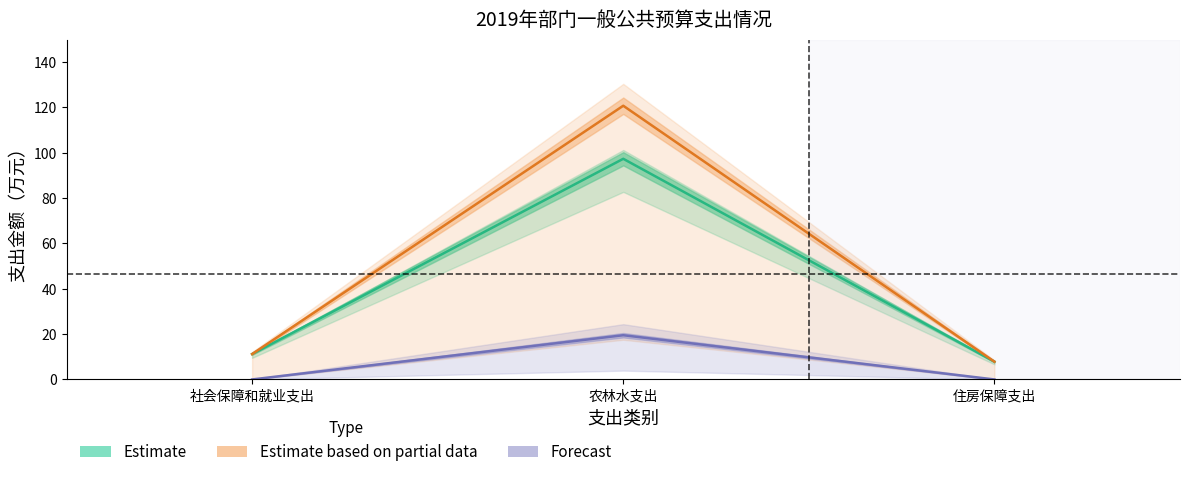

What is the spread (max minus min) of values at 社会保障和就业支出?

11.2